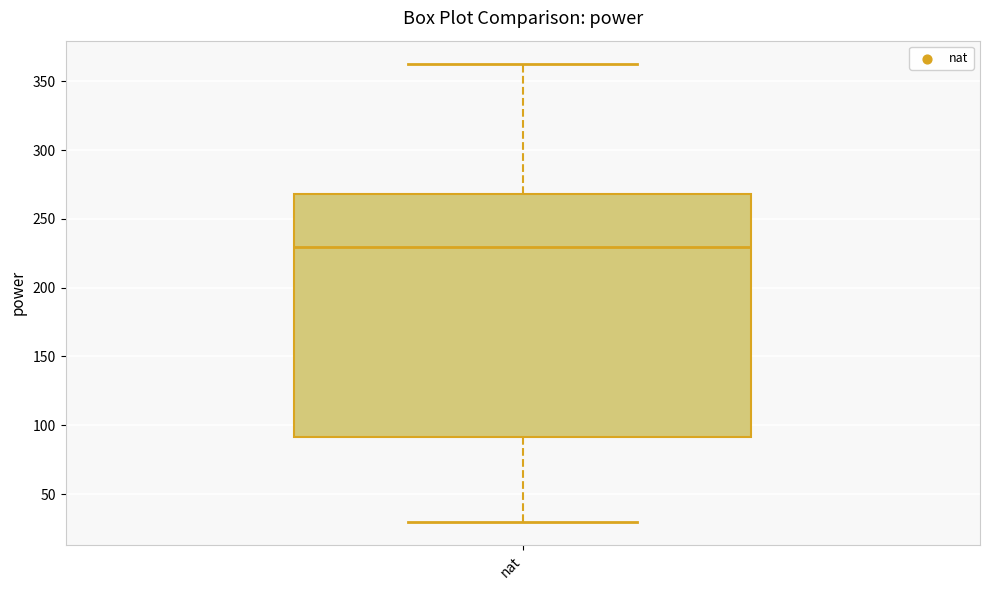

Where does the lower whisker of the box for nat end on the y-axis? The values are not printed on the chart, so give them approximately, as read against the axis.

30